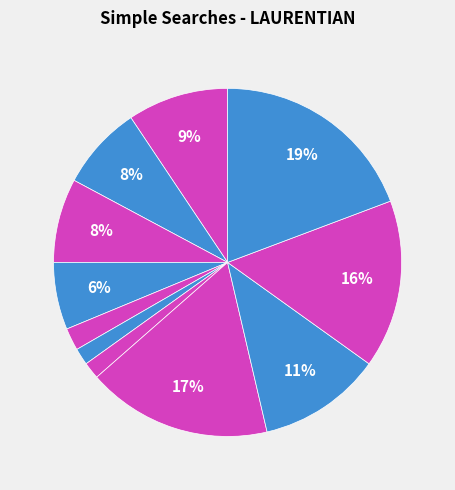

Which category has the biggest portion of the pie?

2020-12